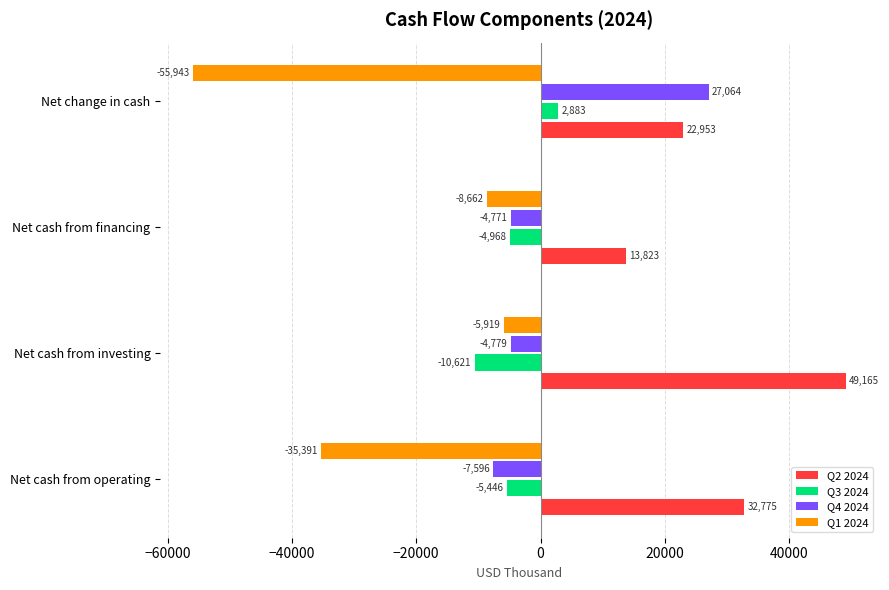

At which category does the chart reach its peak across all series?

Net cash from investing